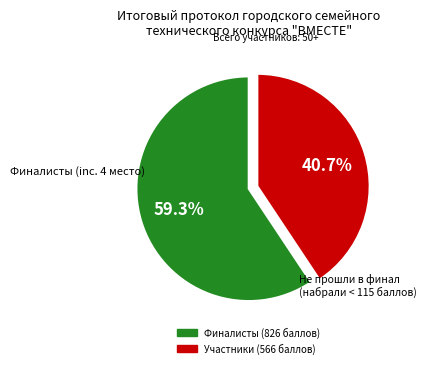

To the nearest percent, what is the difference between the largest and smallest slice percentages?

19%